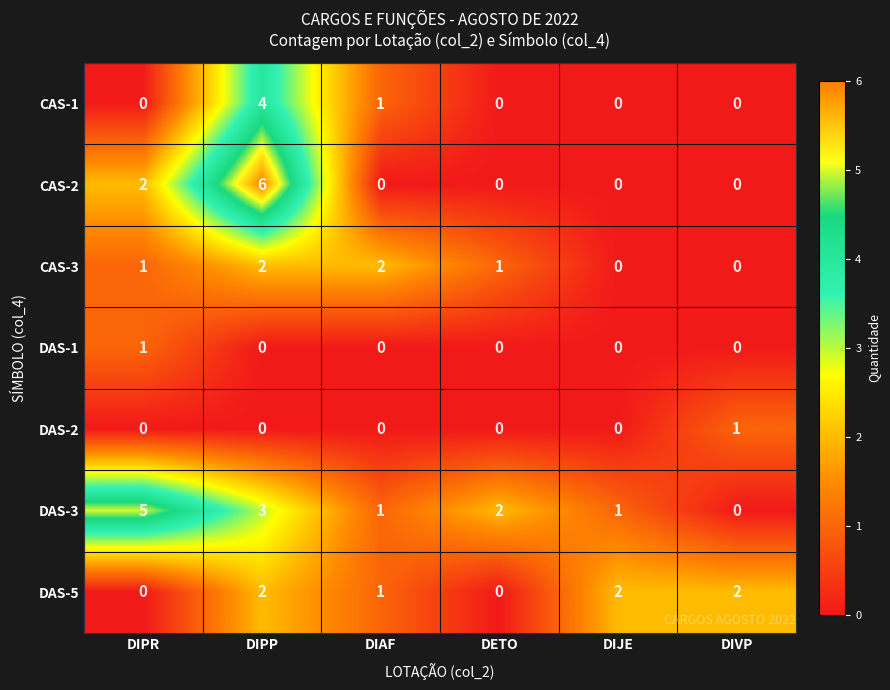

Which series has the largest total across all categories?

DAS-3